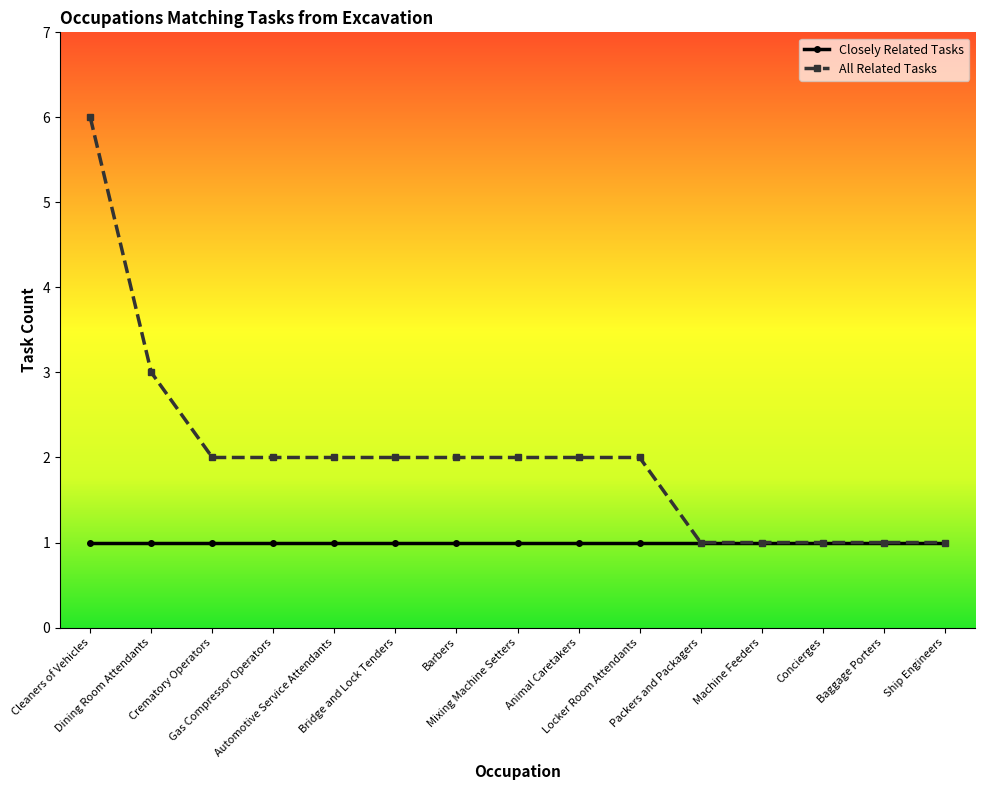

How many distinct data groups are displayed?

2